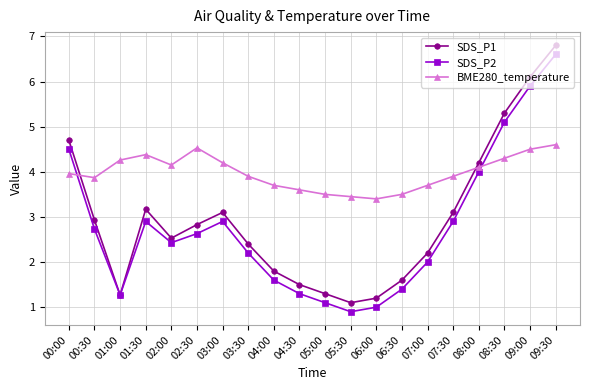

Rank the series at 08:00 from lowest to highest value.

SDS_P2, BME280_temperature, SDS_P1